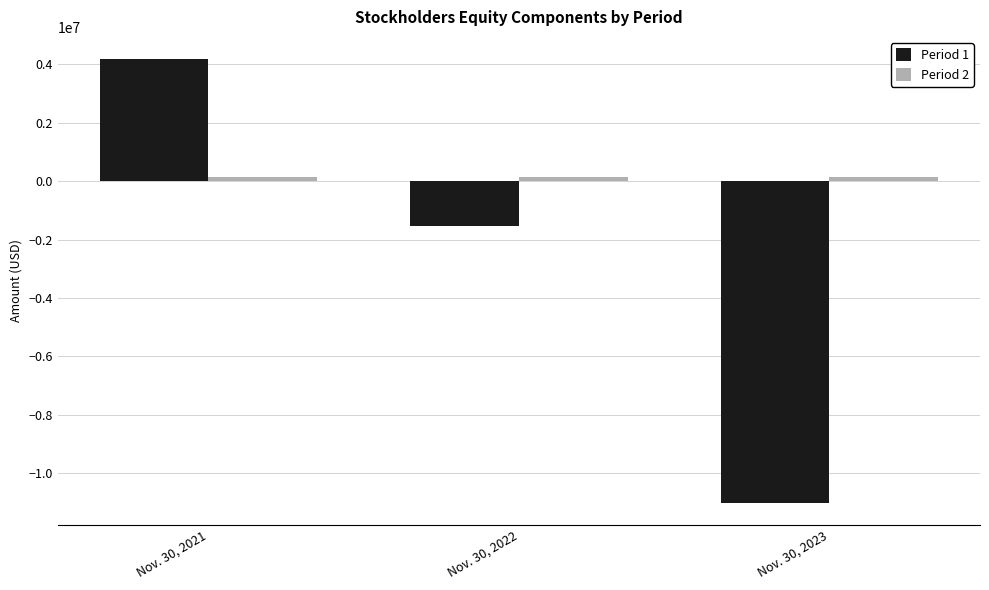

What is the smallest value displayed?

-11031232